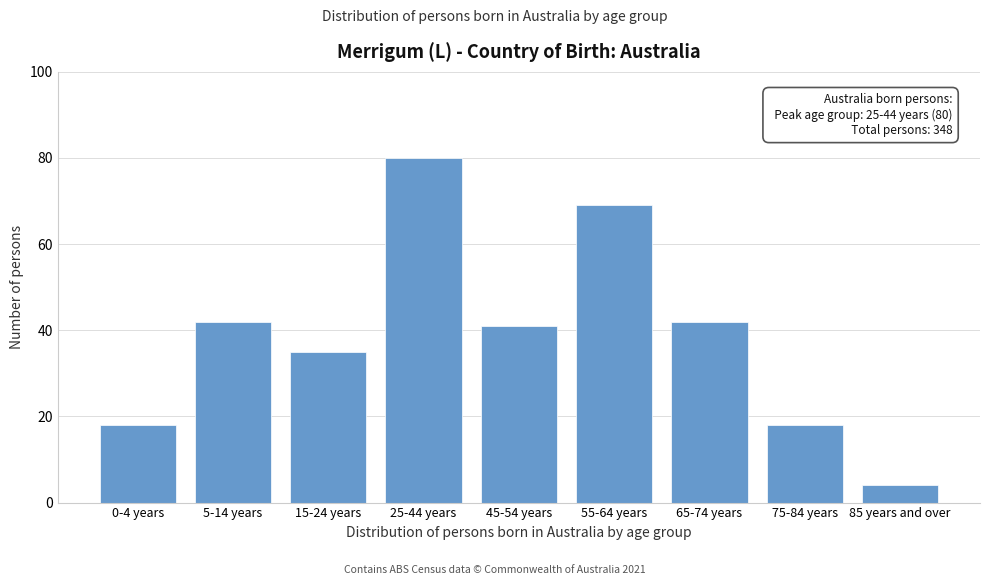

Reading right to left, list all the values displayed in this chart.

4	18	42	69	41	80	35	42	18